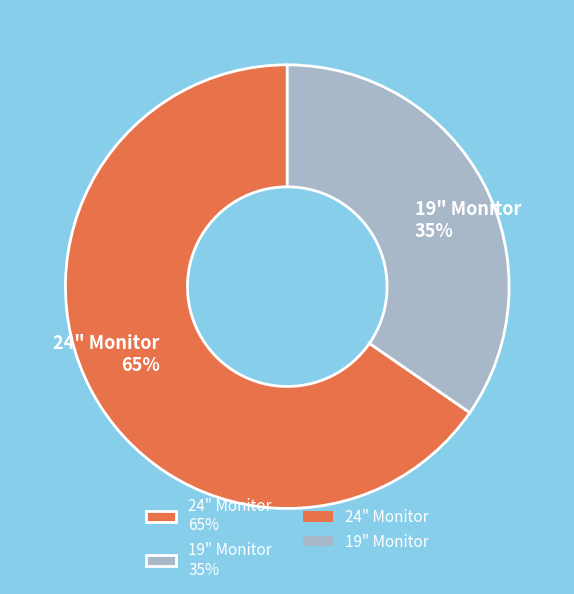

To the nearest percent, what is the average slice percentage?

50%